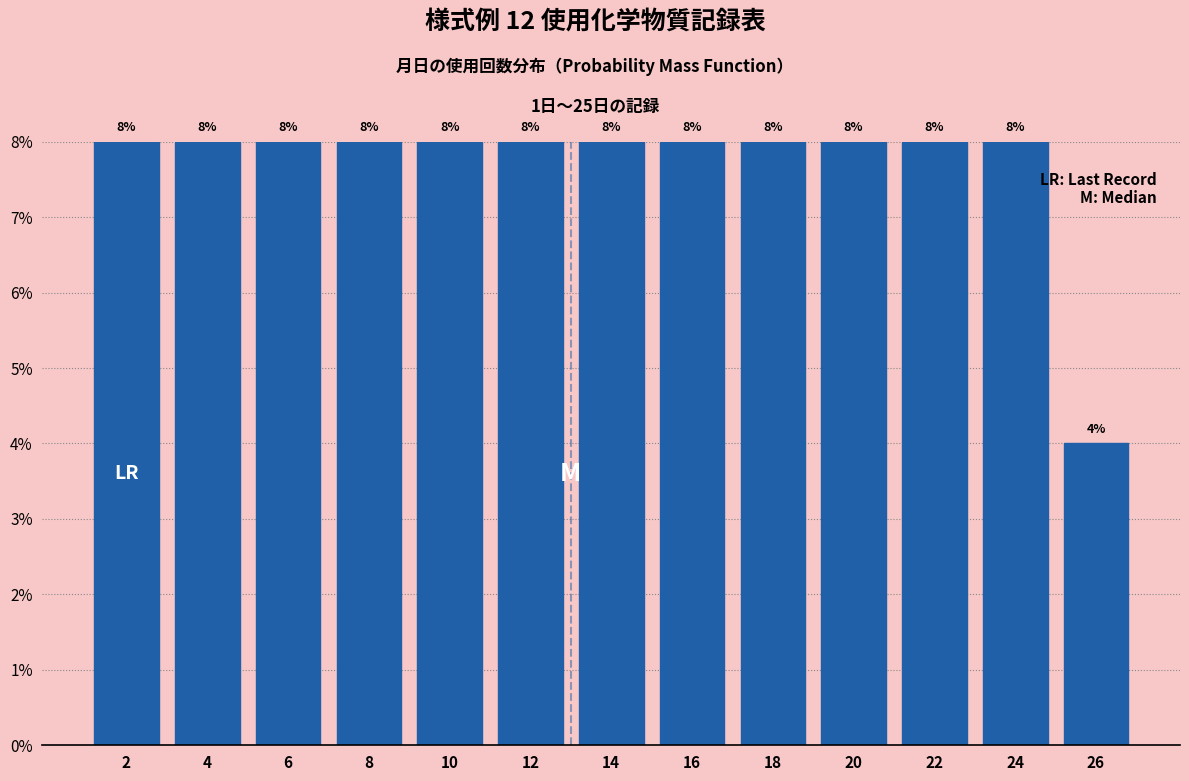

Reading left to right, list every bar in this chart as the range it spans on the x-axis followed by its height.

1 to 3: 8
3 to 5: 8
5 to 7: 8
7 to 9: 8
9 to 11: 8
11 to 13: 8
13 to 15: 8
15 to 17: 8
17 to 19: 8
19 to 21: 8
21 to 23: 8
23 to 25: 8
25 to 27: 4